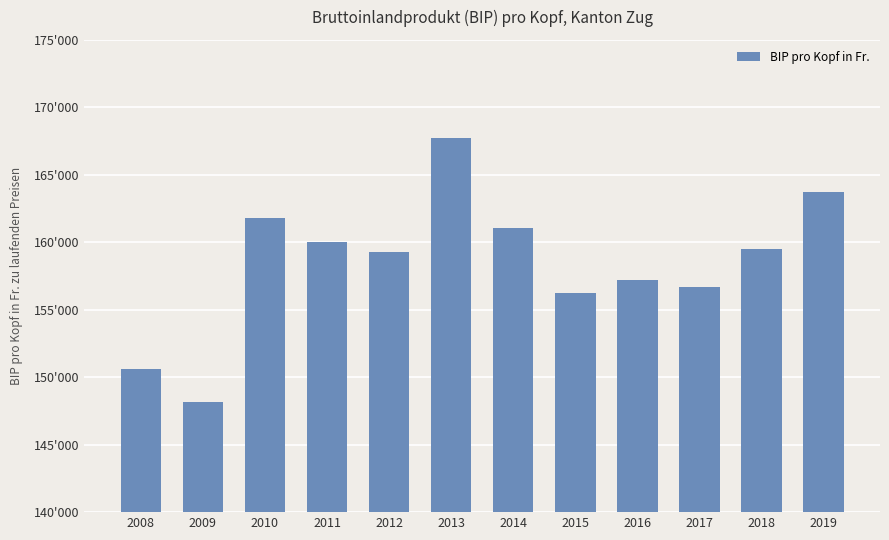

What is the difference between the values at 2010 and 2011?

1722.9